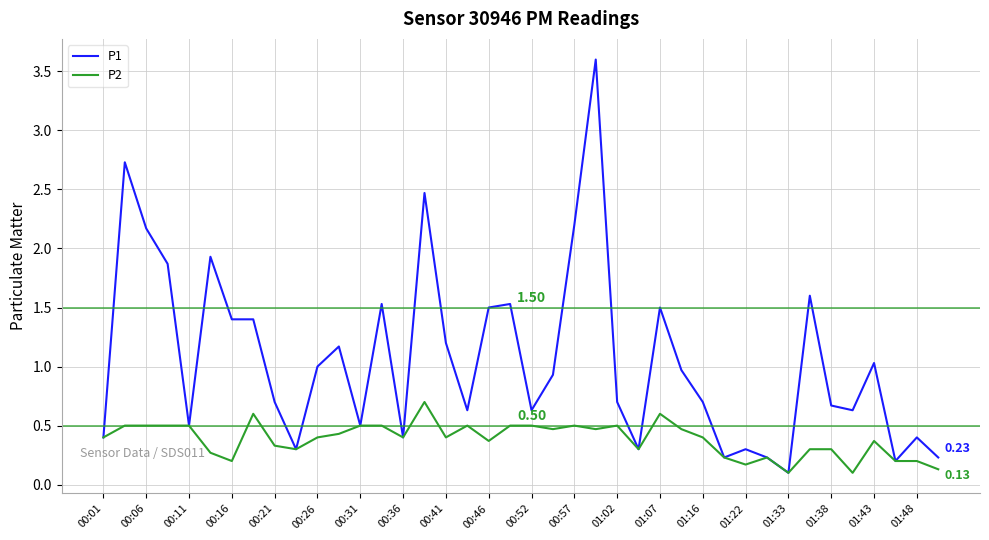

Which series has the largest total across all categories?

P1